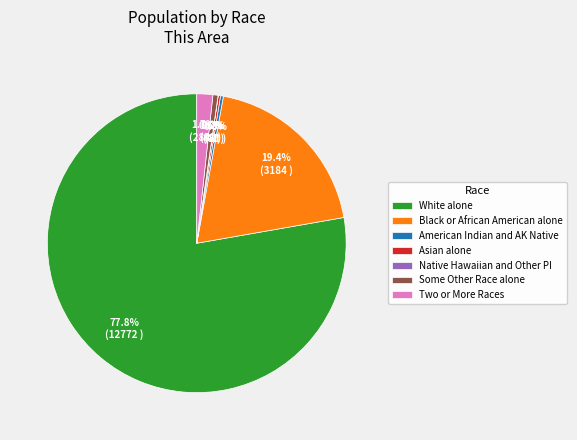

What is the largest slice in the pie chart?

White alone